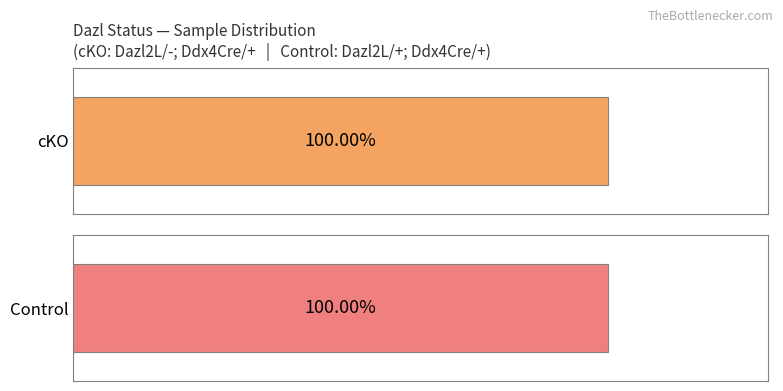

True or false: Control has a value of 11511 at cKO.

False